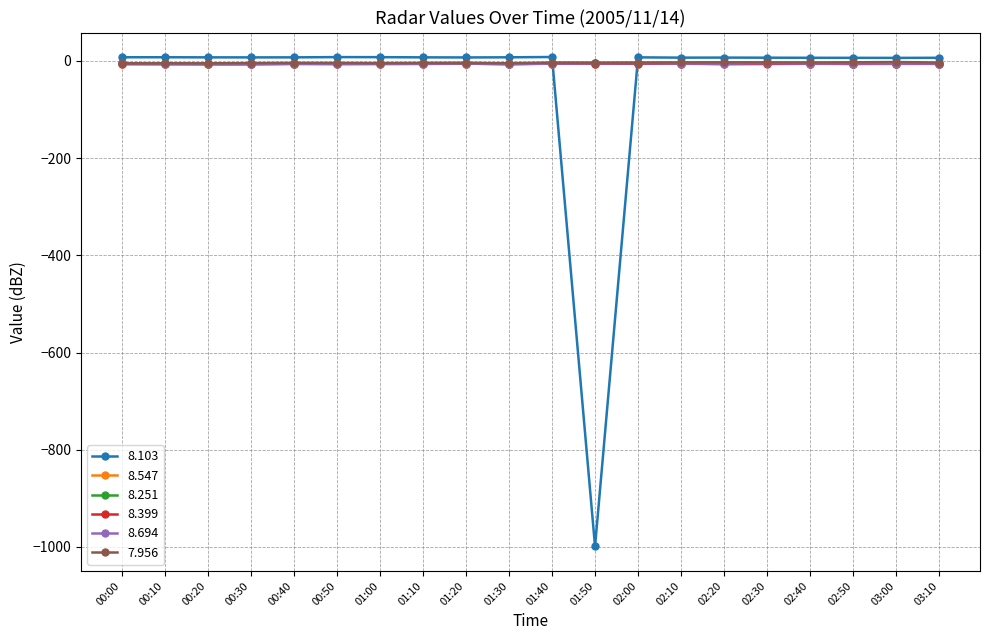

What is the label of the 15th point from the left?

02:20